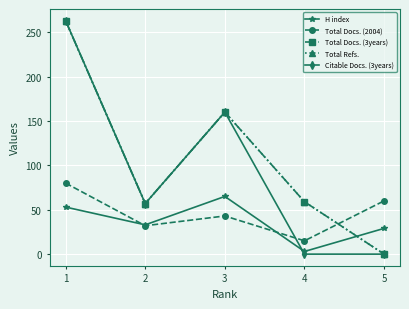

List the labels in order of Total Refs. value, smallest first.

5, 2, 4, 3, 1